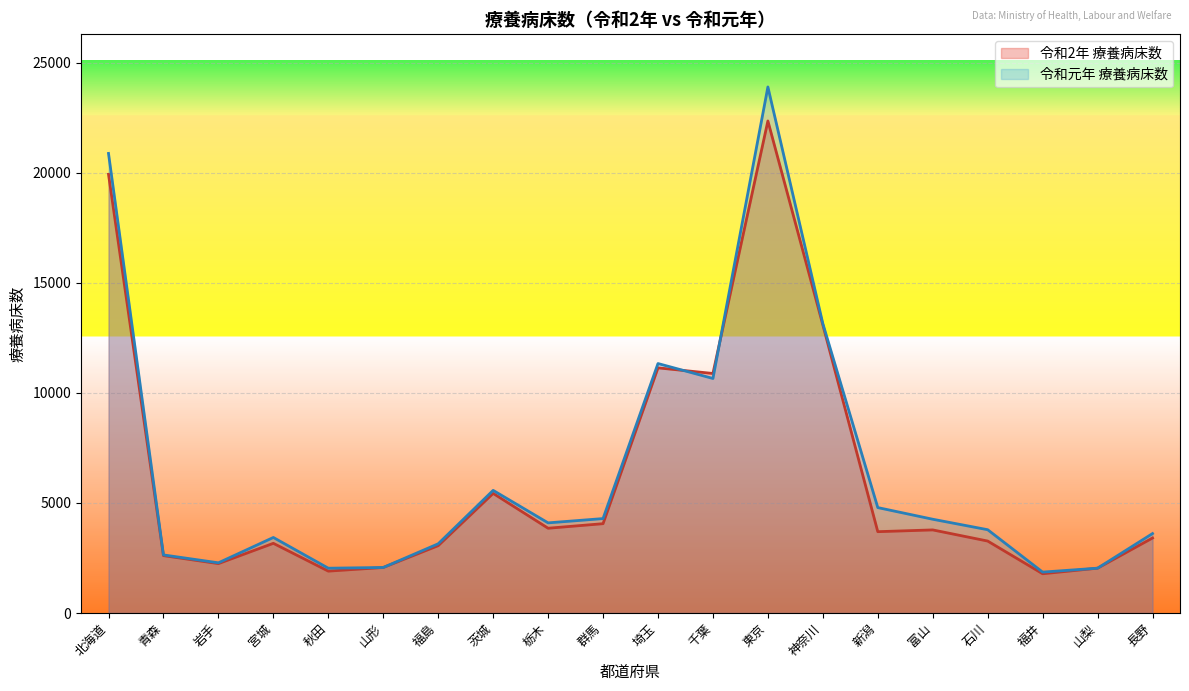

Reading left to right, extract all data points from this chart.

令和2年 療養病床数: 19924	2606	2244	3165	1902	2068	3059	5433	3850	4057	11134	10879	22347	13086	3694	3774	3268	1783	2036	3407
令和元年 療養病床数: 20872	2638	2280	3431	2035	2068	3144	5570	4094	4289	11330	10652	23892	13143	4788	4259	3783	1858	2036	3608